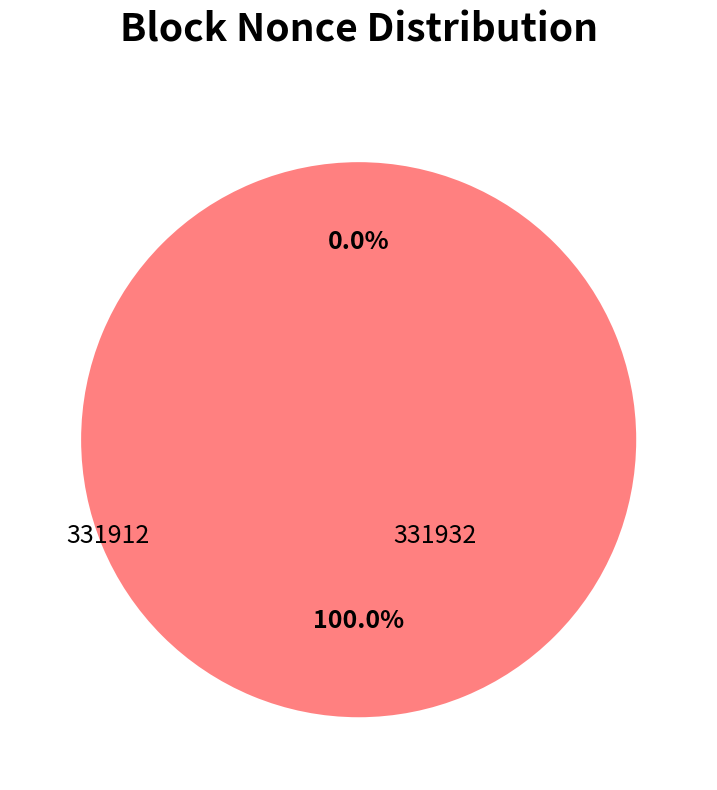

How many slices are in this pie chart?

2